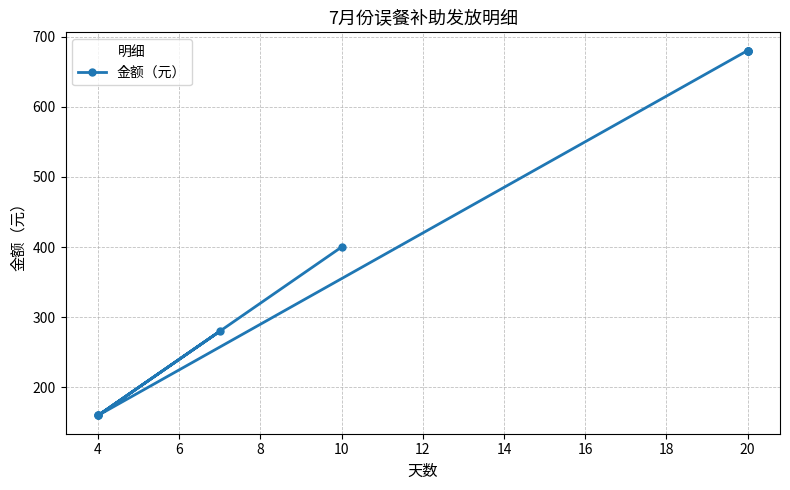

True or false: there are more than 1 points higher than both neighbors.

False